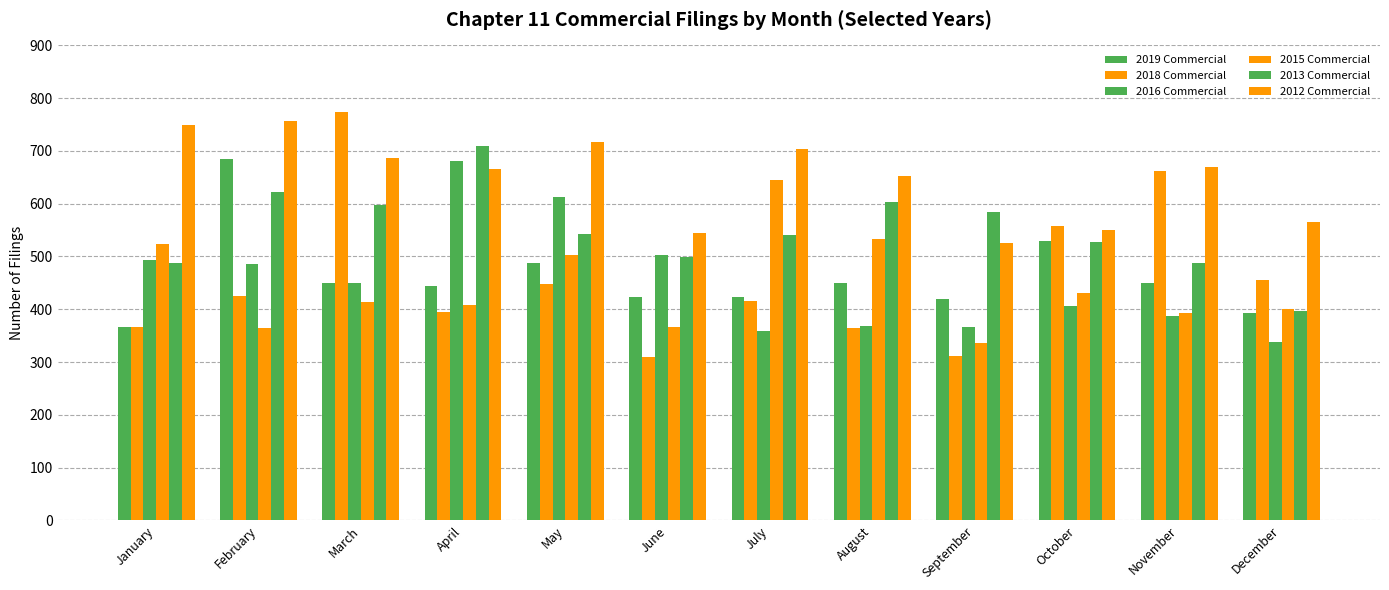

What is the difference between the 2015 Commercial values at December and November?

9